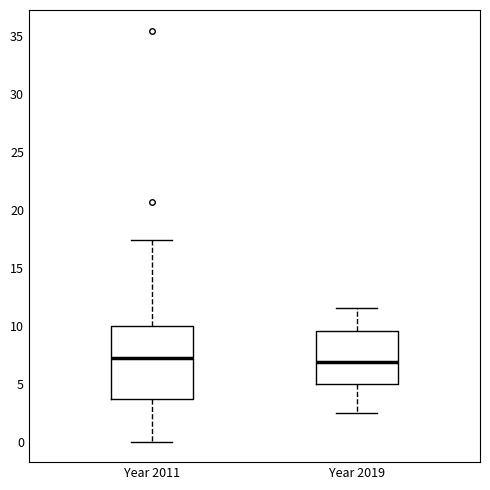

Which box is the tallest, from its lower edge to its upper edge?

Year 2011